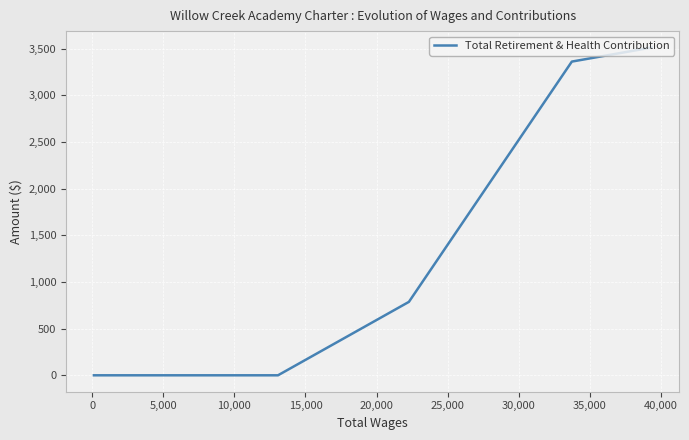

What is the greatest value displayed?

3514